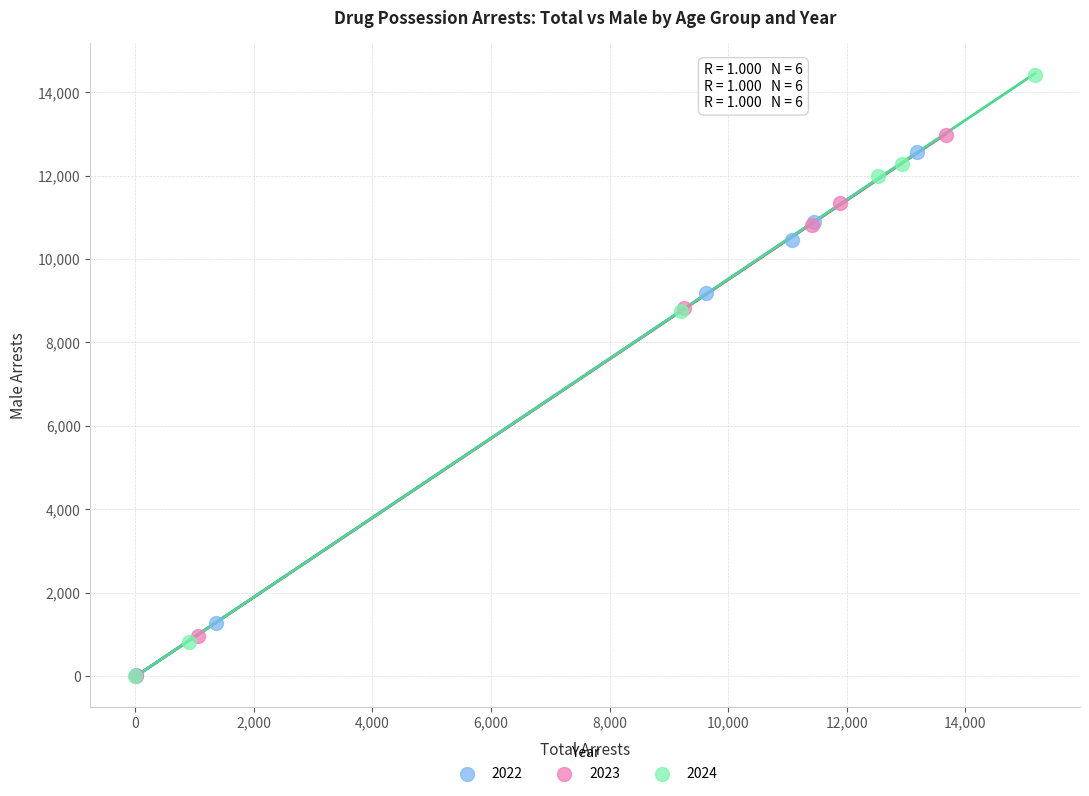

Which series reaches the maximum Y coordinate?

2024